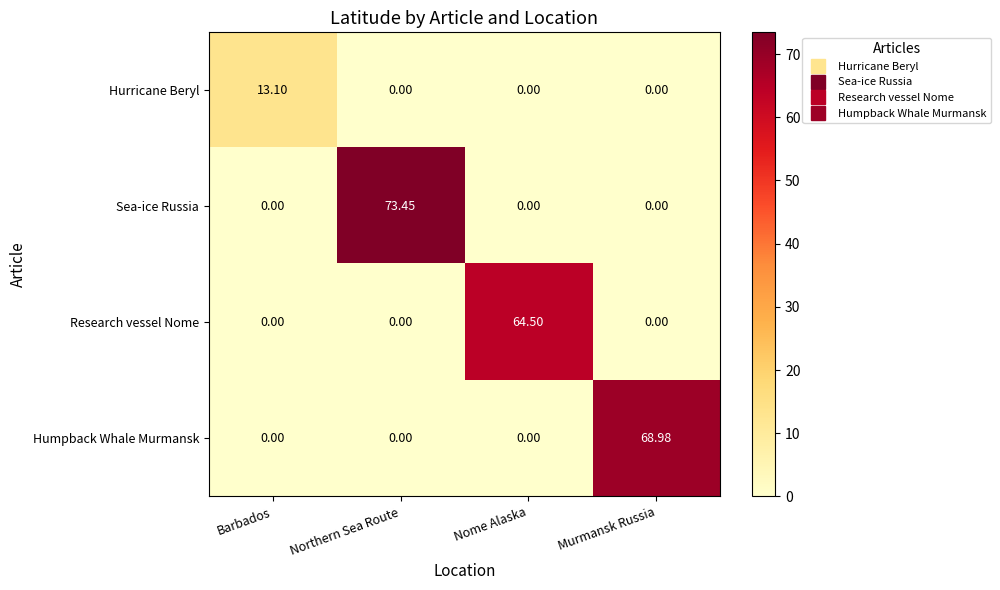

Count the number of categories in the chart.

4